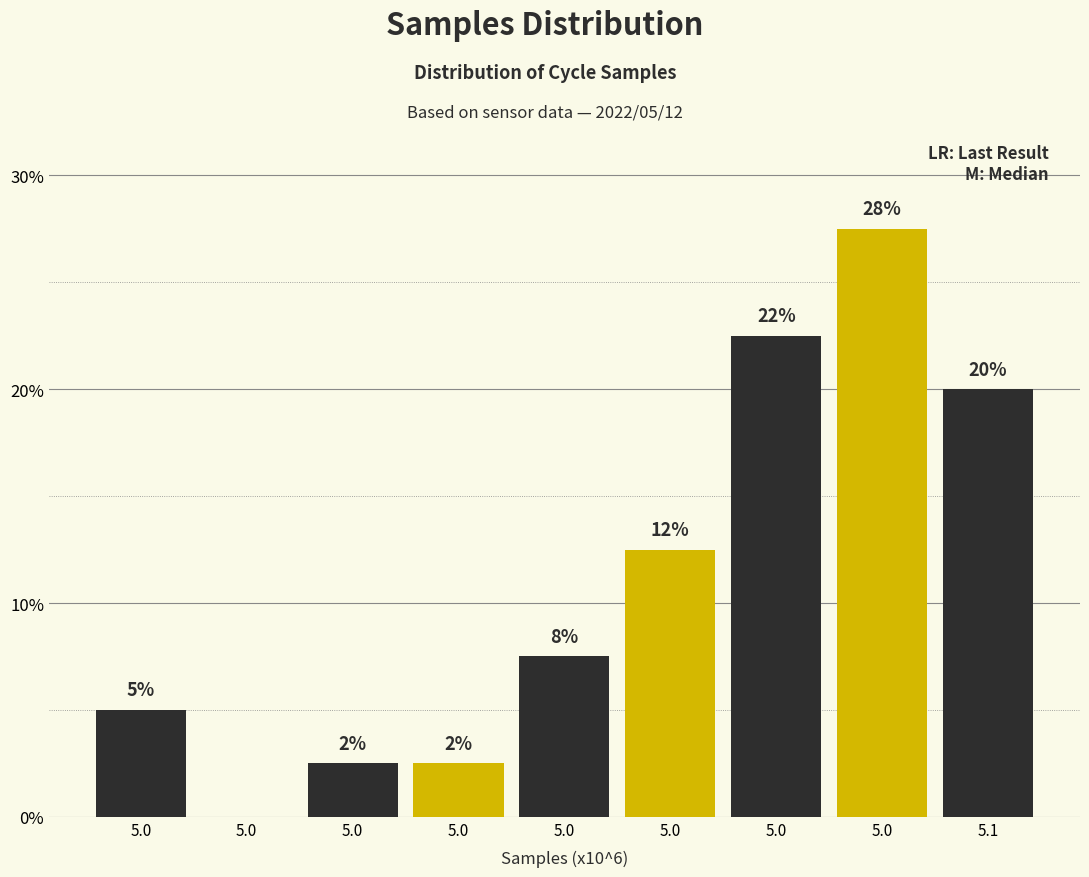

Are the bars horizontal?

No